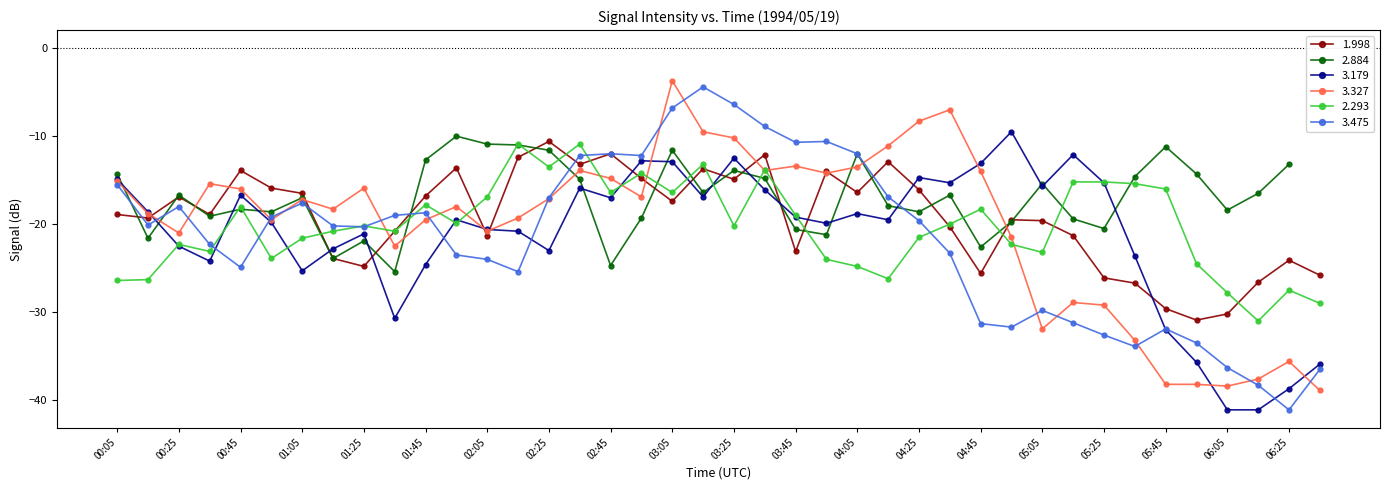

Between which two adjacent categories do 1.998 and 3.179 first intersect?

00:15 and 00:25